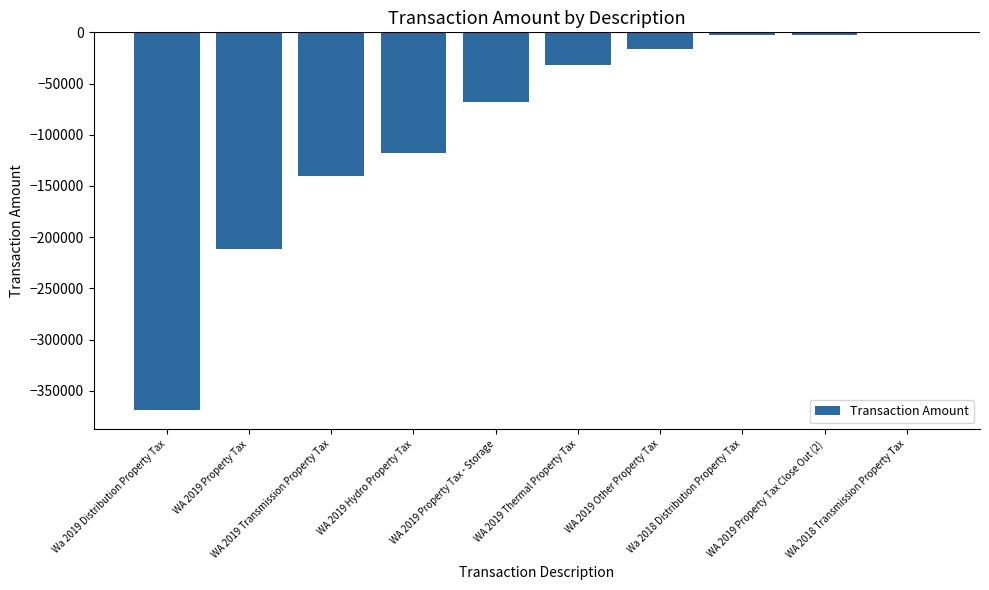

What is the sum of the values at WA 2019 Hydro Property Tax and WA 2019 Thermal Property Tax?

-149105.6